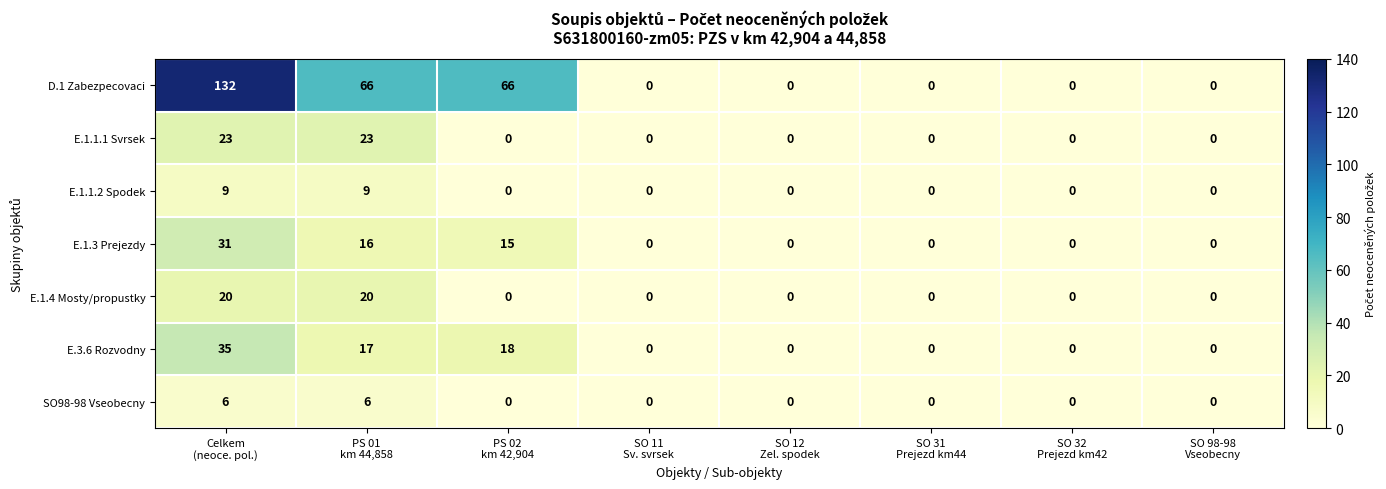

At how many categories does at least one series exceed 3?

3